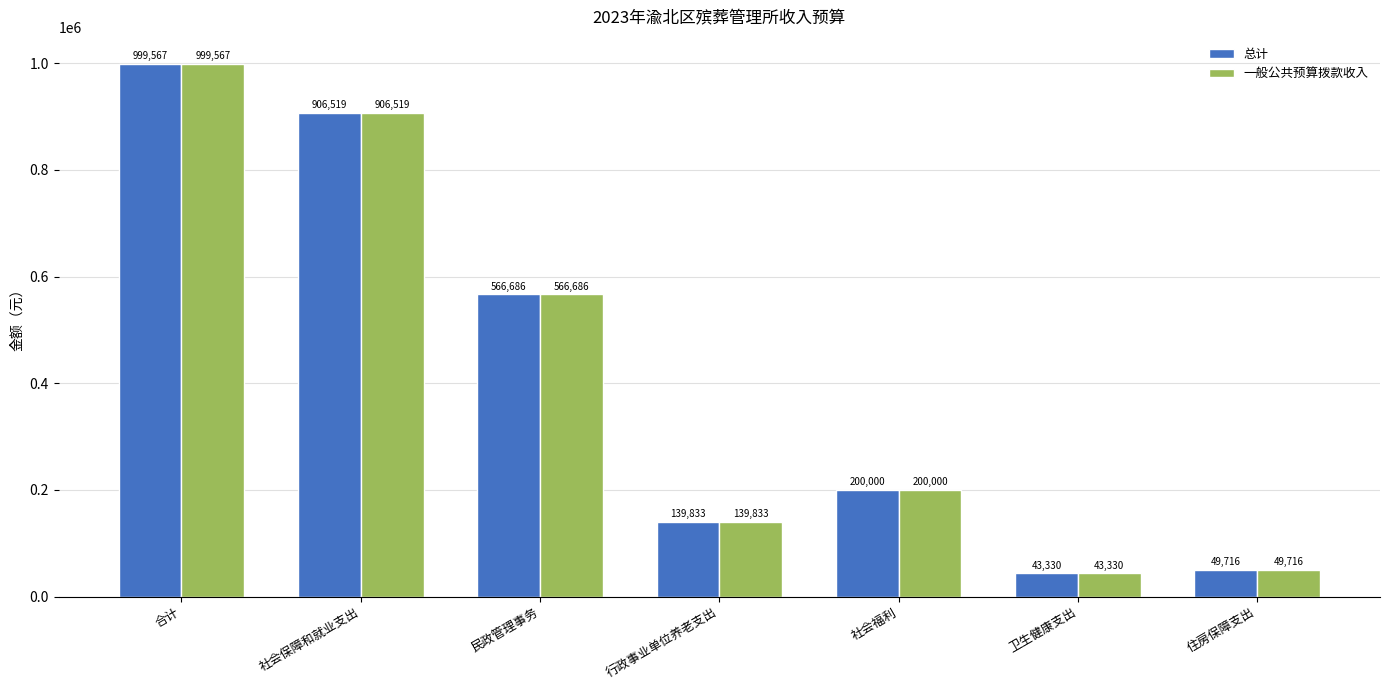

Where is 总计 nearest to the value 521448?

民政管理事务